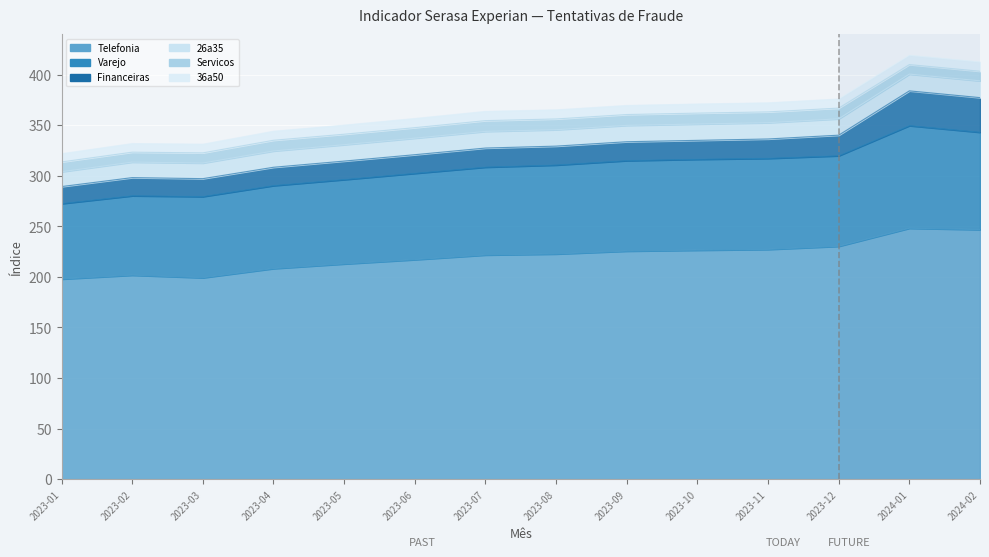

At how many categories does at least one series exceed 184?

14